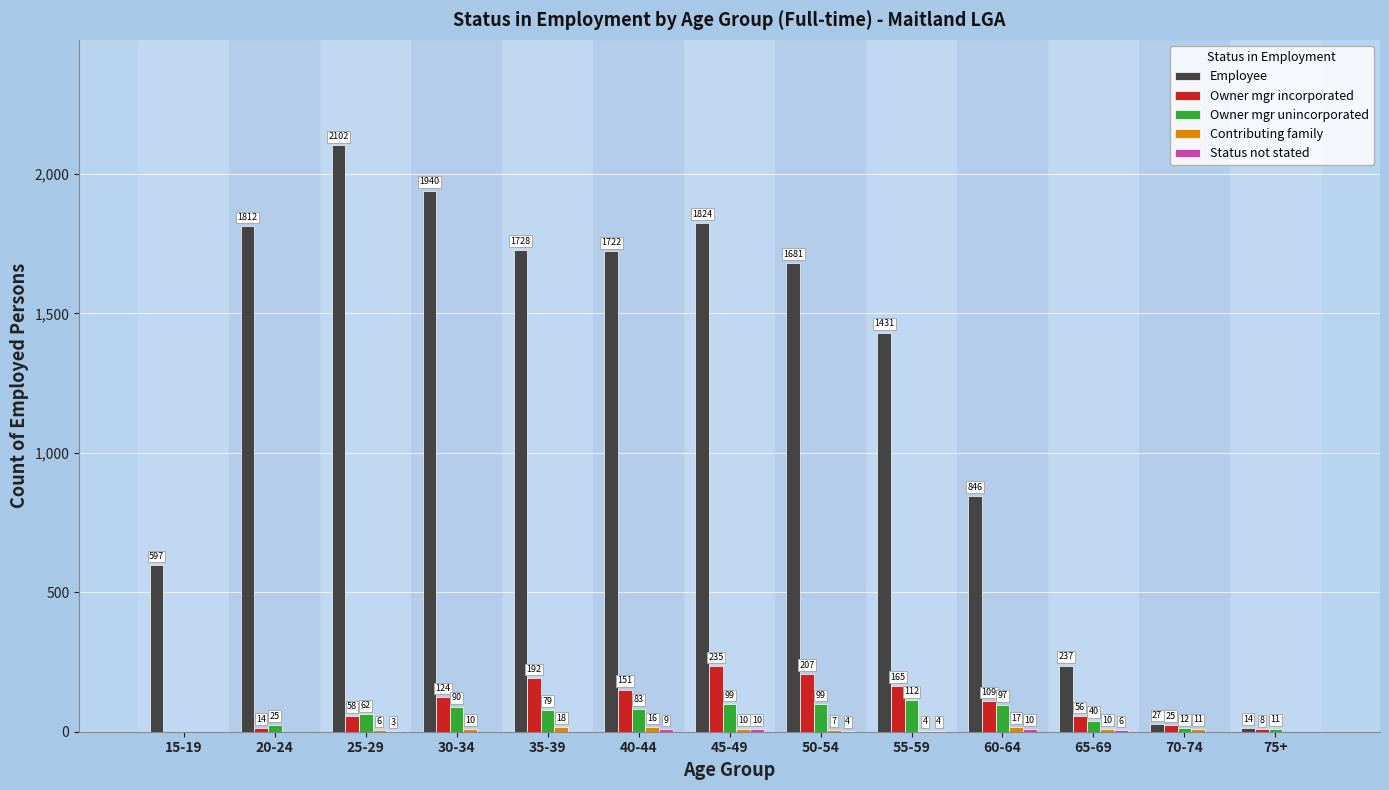

Between 25-29 and 70-74, which series saw the biggest shift?

Employee